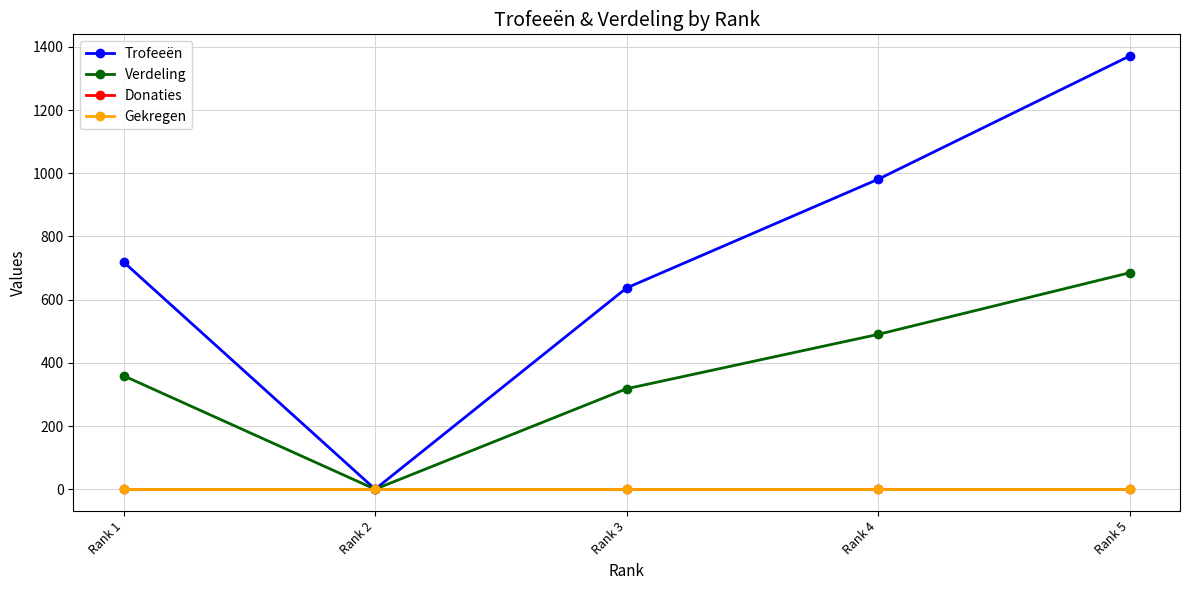

The Trofeeën series shows 981 at Rank 4. True or false?

True